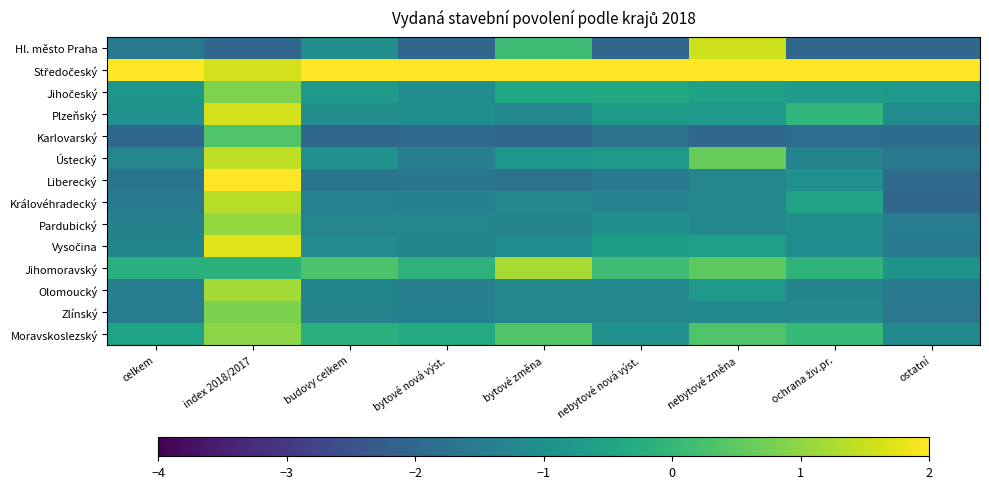

At how many categories does at least one series exceed -1?

9